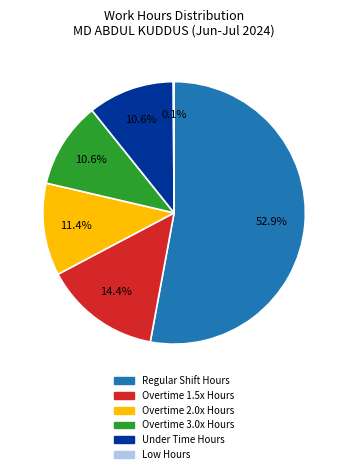

How much of the chart is everything except Overtime 1.5x Hours?

85.6%